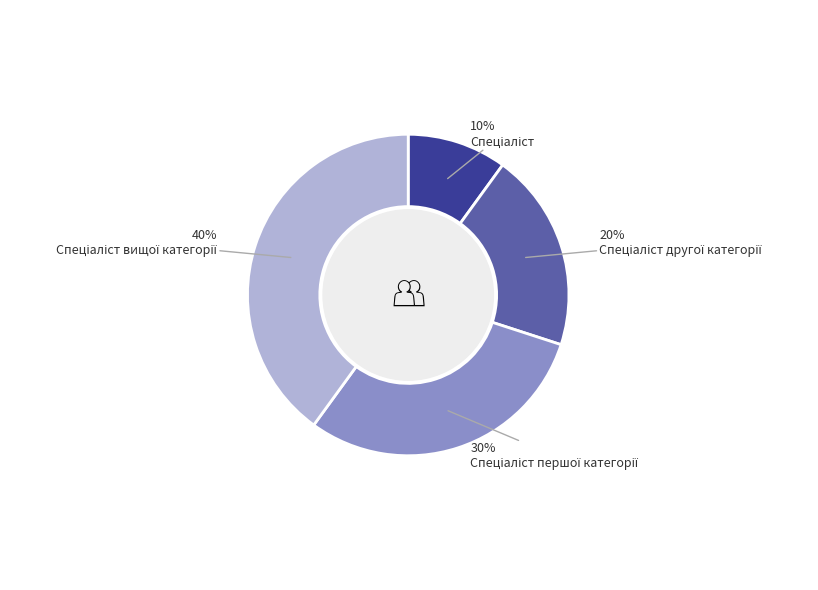

To the nearest percent, what is the difference between the largest and smallest slice percentages?

30%